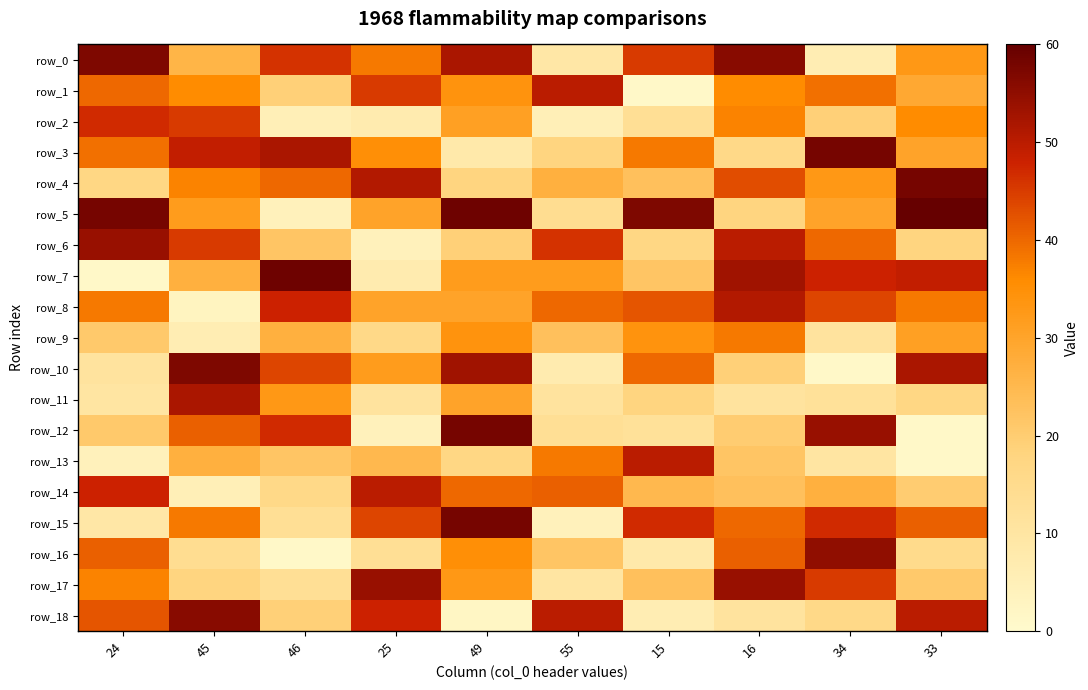

Which series has the largest range (max minus min)?

row_7